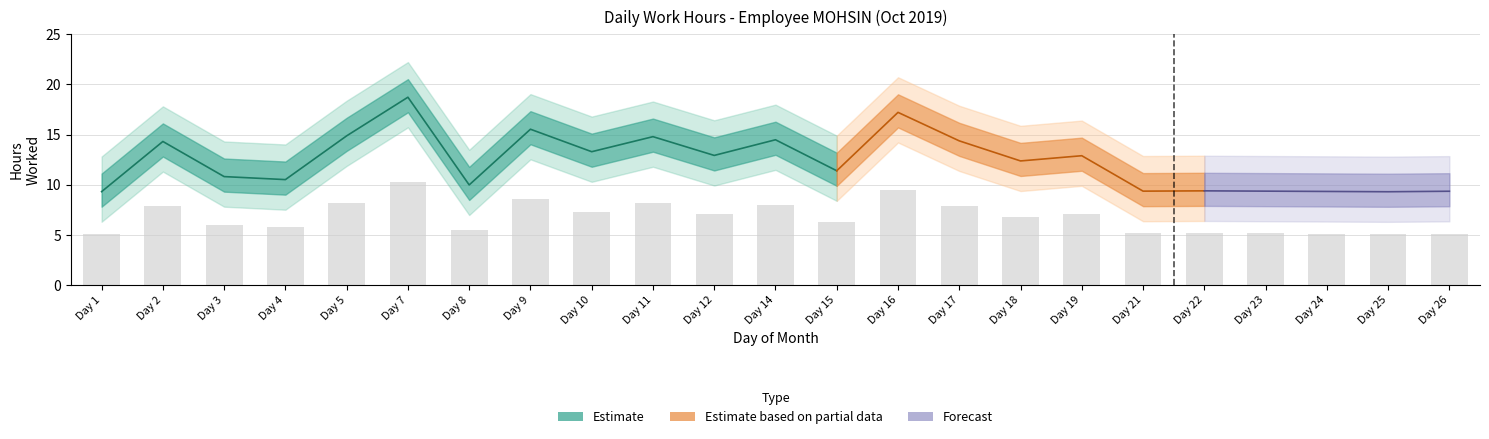

What is the smallest value displayed?

5.1